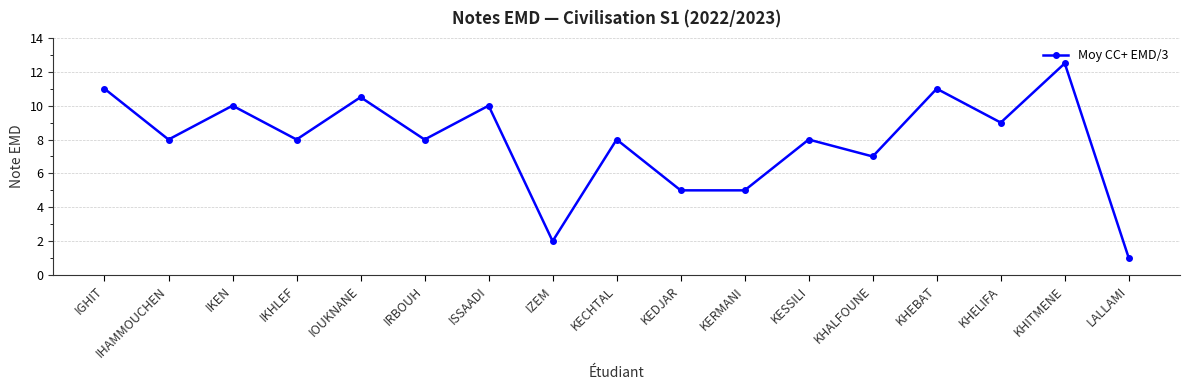

What position from the right is KECHTAL?

9